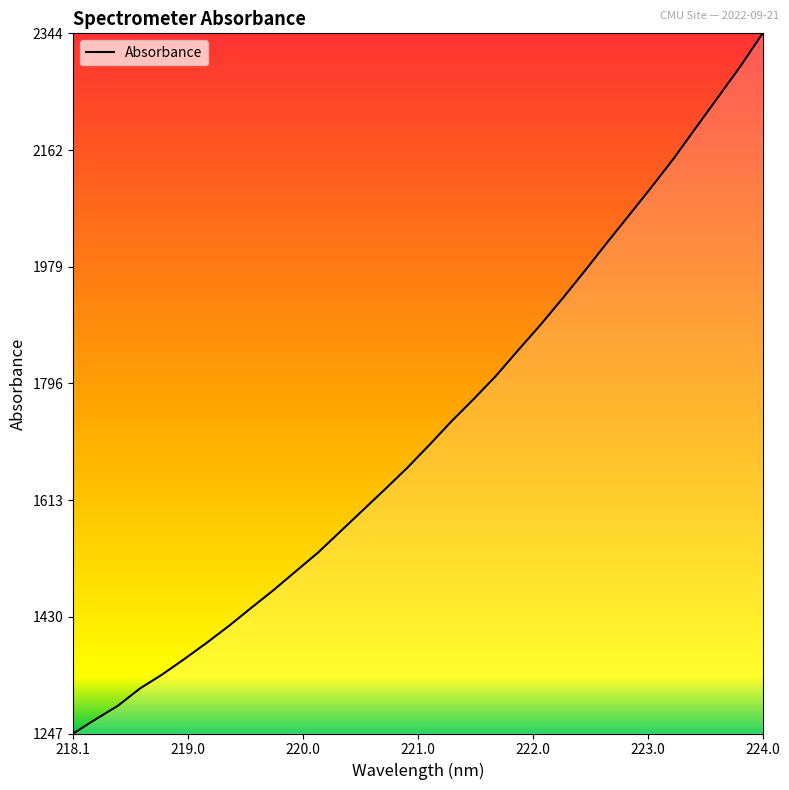

What is the greatest value displayed?

2344.9